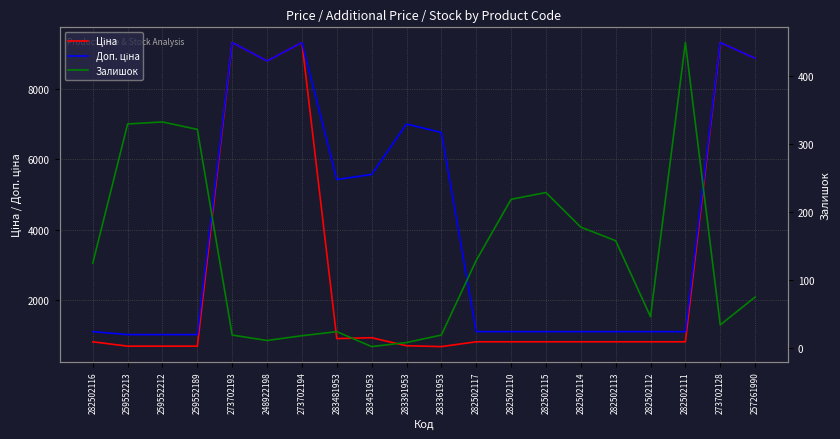

At which label does Доп. ціна reach its peak?

273702193